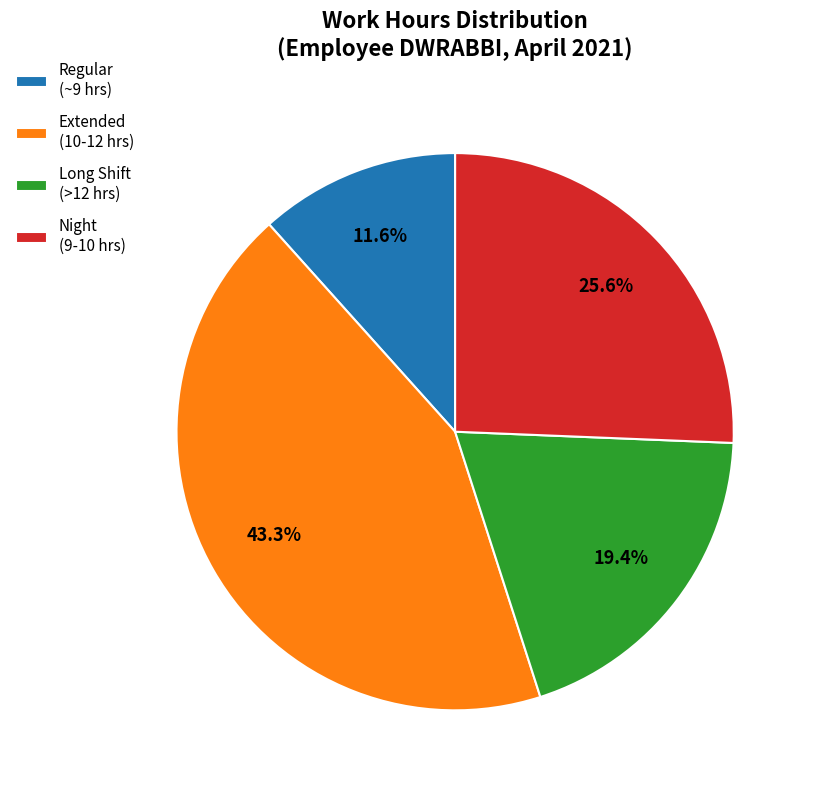

Which has a higher value, Extended (10-12 hrs) or Regular (~9 hrs)?

Extended (10-12 hrs)